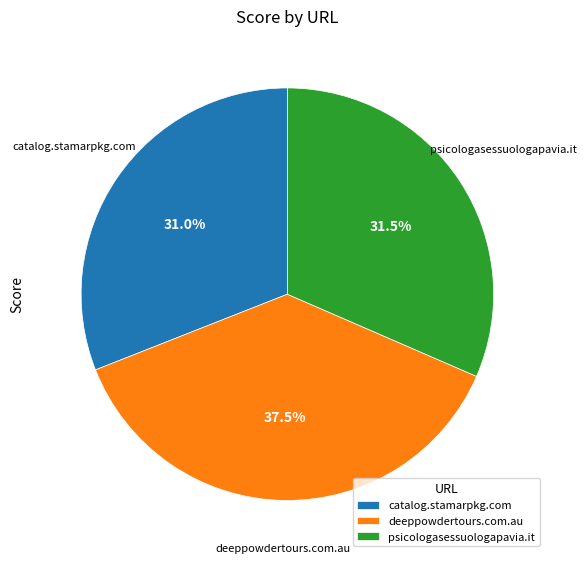

Is it true that deeppowdertours.com.au is 24% of the pie?

False